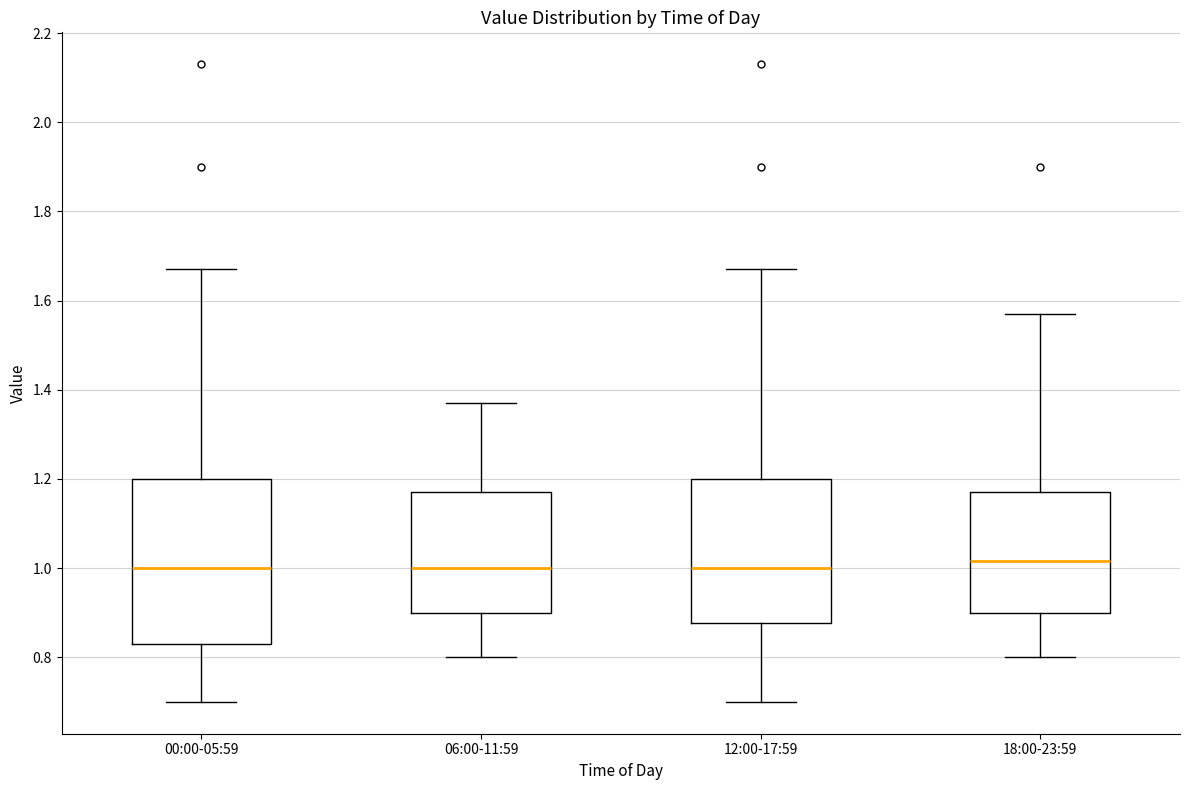

Reading left to right, read every box against the y-axis: the position of its median line, the range the box covers, and the ends of its whiskers. The values are not printed on the chart, so give them approximately, as read against the axis.

00:00-05:59: median 1.00, box 0.84 to 1.20, whiskers 0.70 to 1.68
06:00-11:59: median 1.00, box 0.90 to 1.18, whiskers 0.80 to 1.38
12:00-17:59: median 1.00, box 0.88 to 1.20, whiskers 0.70 to 1.68
18:00-23:59: median 1.02, box 0.90 to 1.18, whiskers 0.80 to 1.58